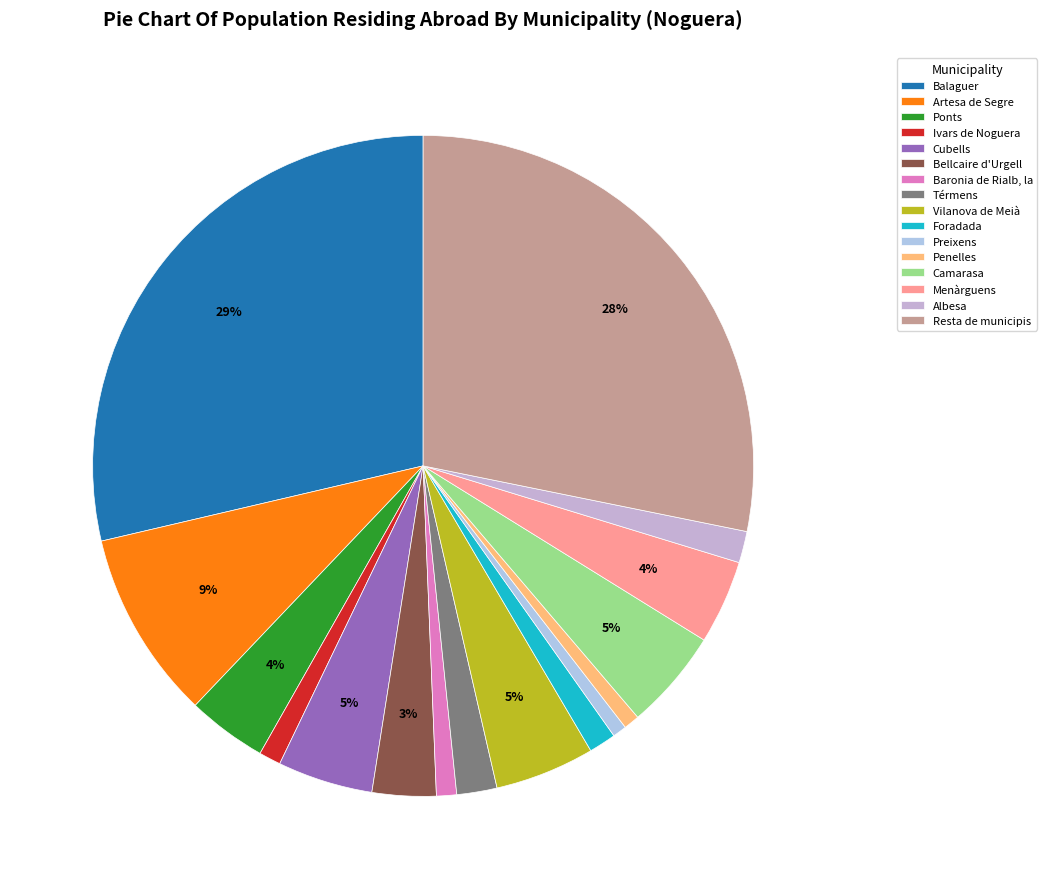

Count the number of slices in the pie.

16